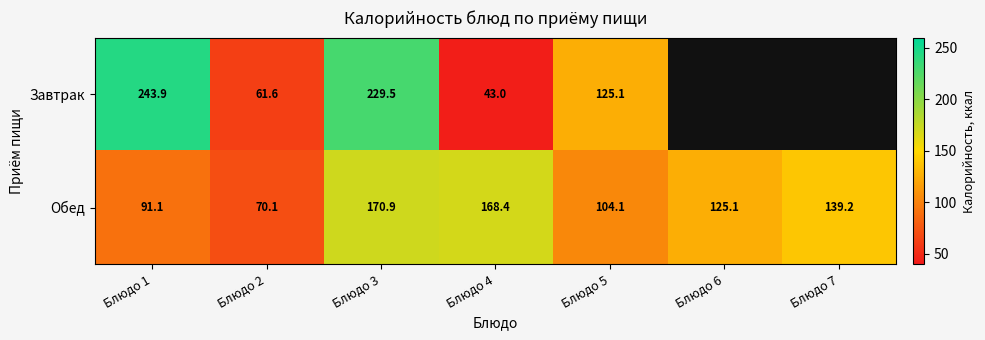

What is the difference between the highest and lowest values at Блюдо 2?

8.5